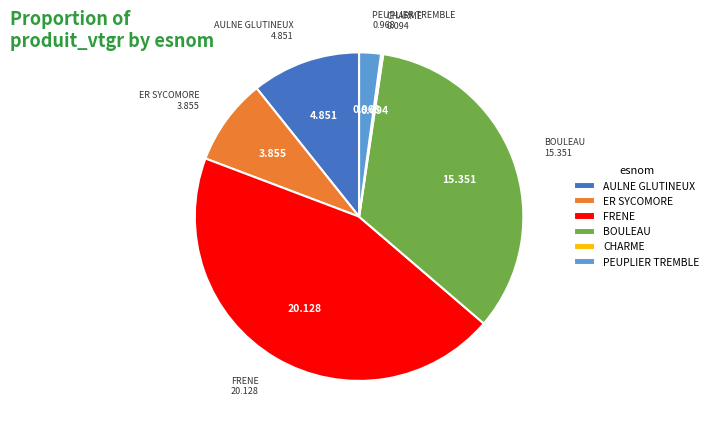

True or false: AULNE GLUTINEUX accounts for 11% of the total.

True